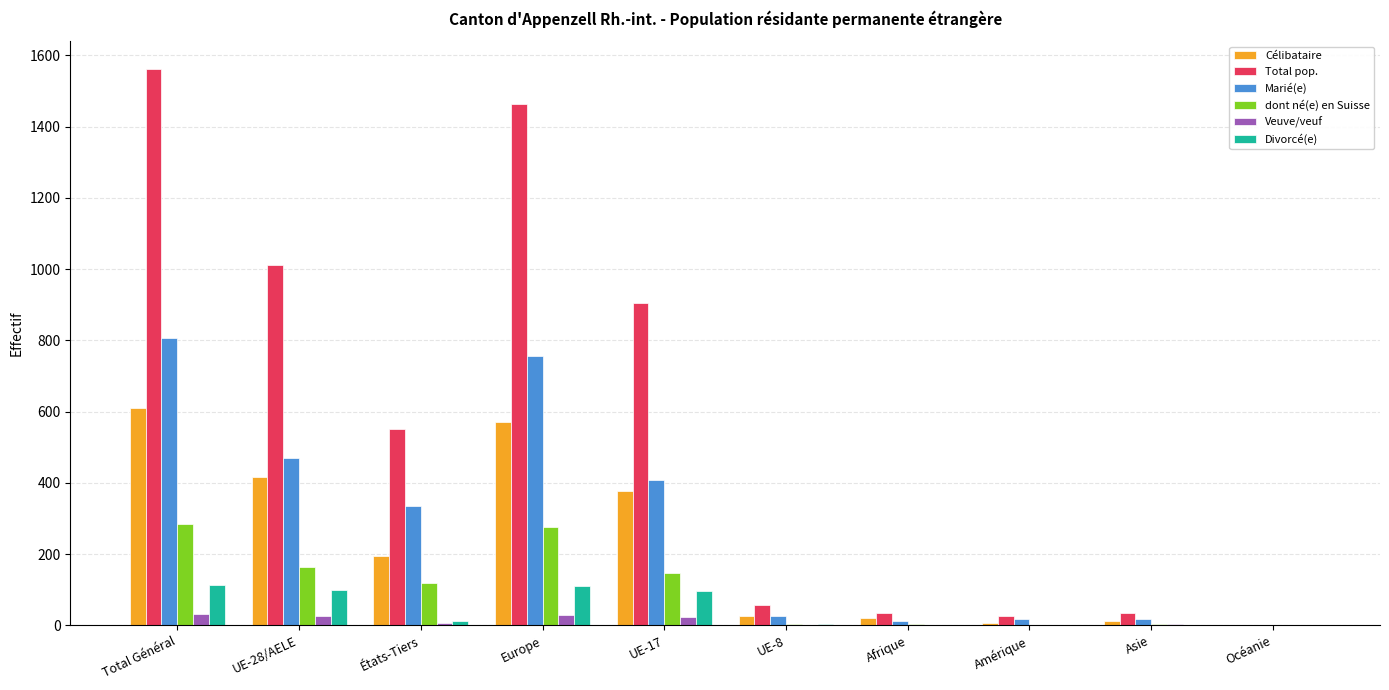

What is the average value of the Divorcé(e) series?

44